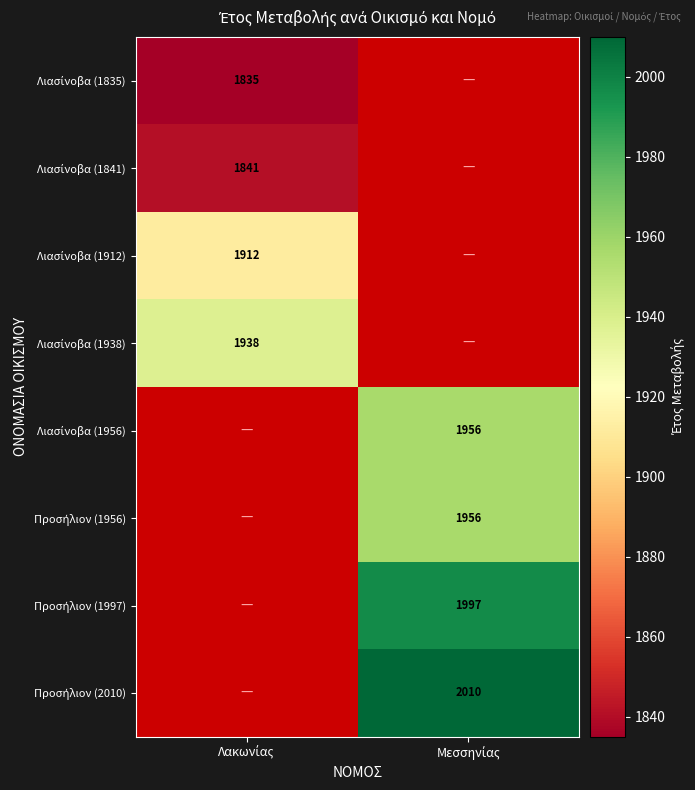

How many series are shown in this chart?

8